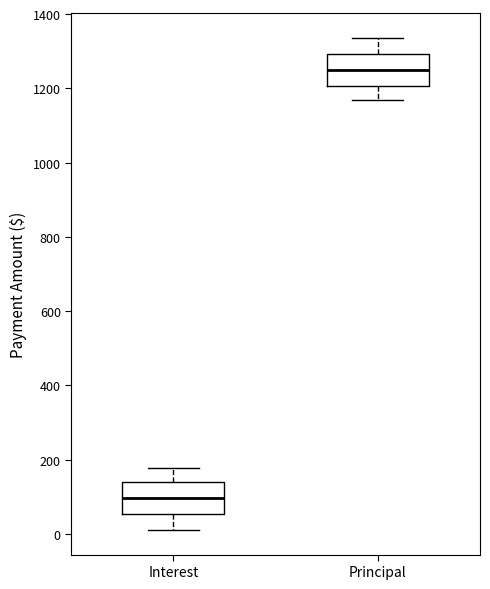

Reading left to right, read every box against the y-axis: the position of its median line, the range the box covers, and the ends of its whiskers. The values are not printed on the chart, so give them approximately, as read against the axis.

Interest: median 100, box 60 to 140, whiskers 20 to 180
Principal: median 1240, box 1200 to 1300, whiskers 1160 to 1340